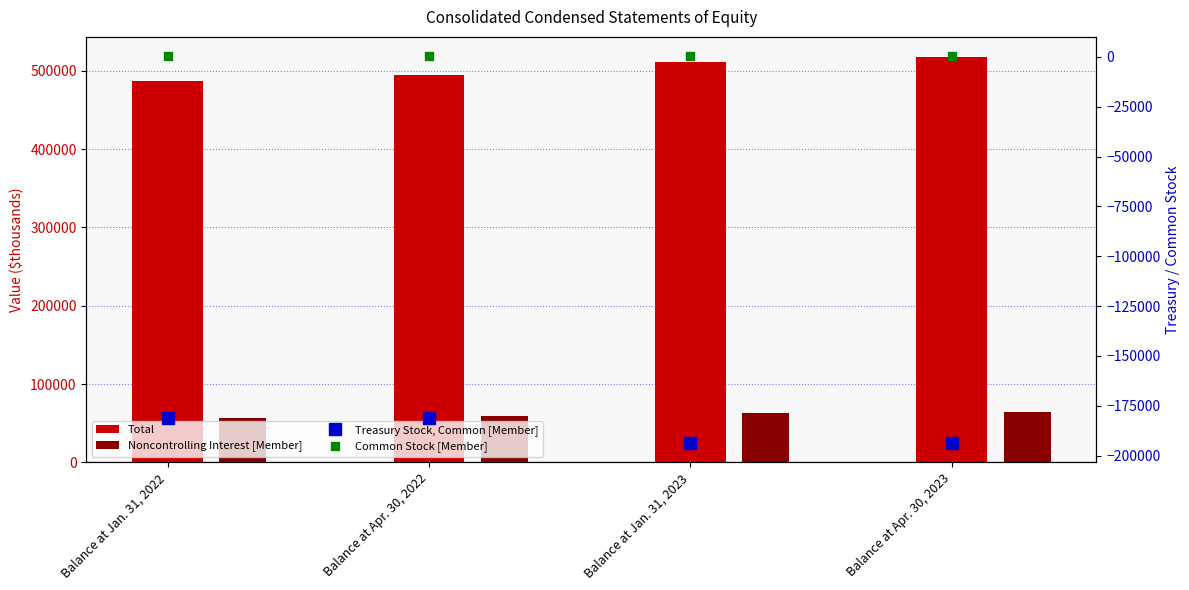

What is the label of the 1st bar from the left?

Balance at Jan. 31, 2022